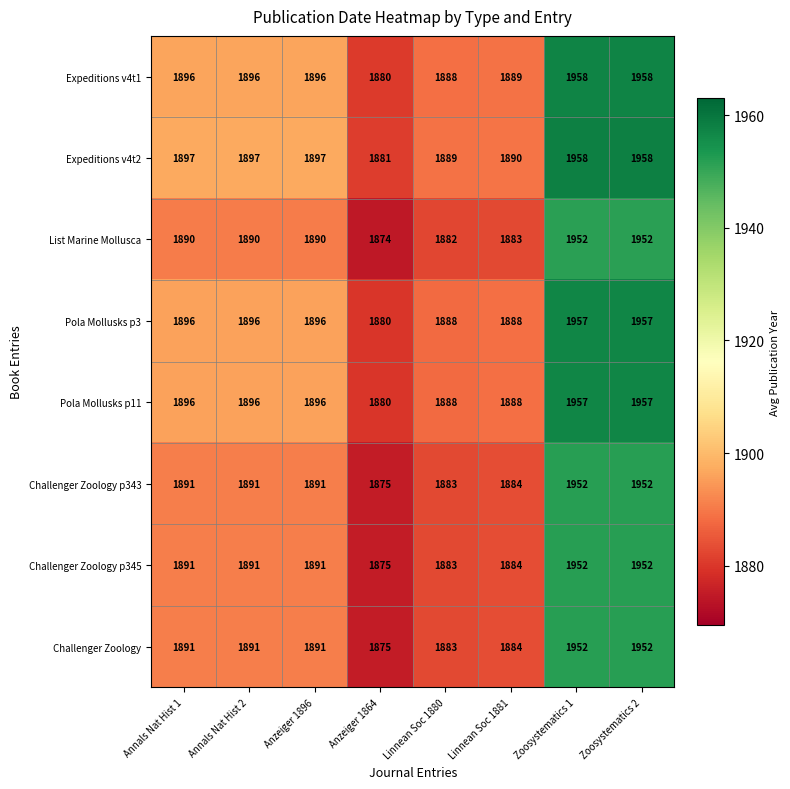

What is the total value across all series at Linnean Soc 1880?

15084